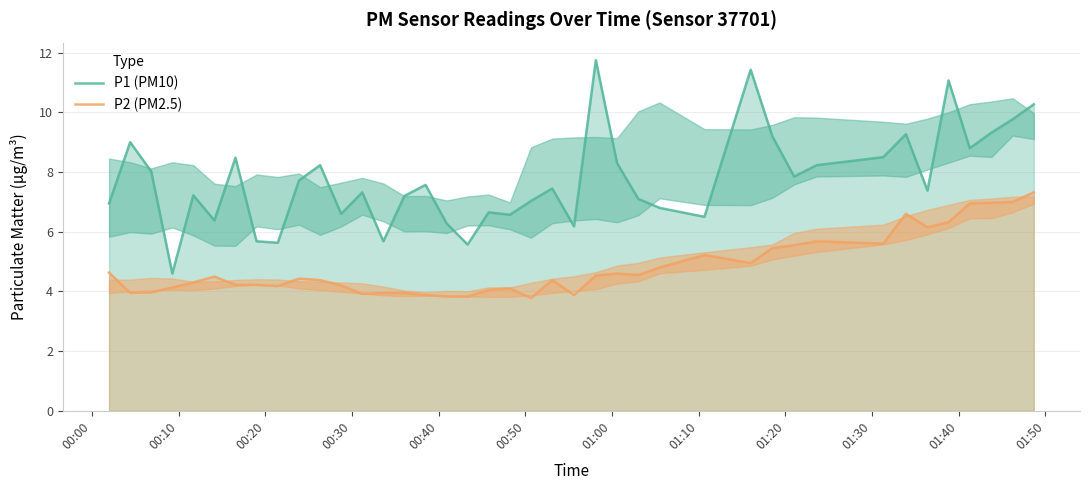

Rank the series by their average value, from lowest to highest.

P2 (PM2.5), P1 (PM10)